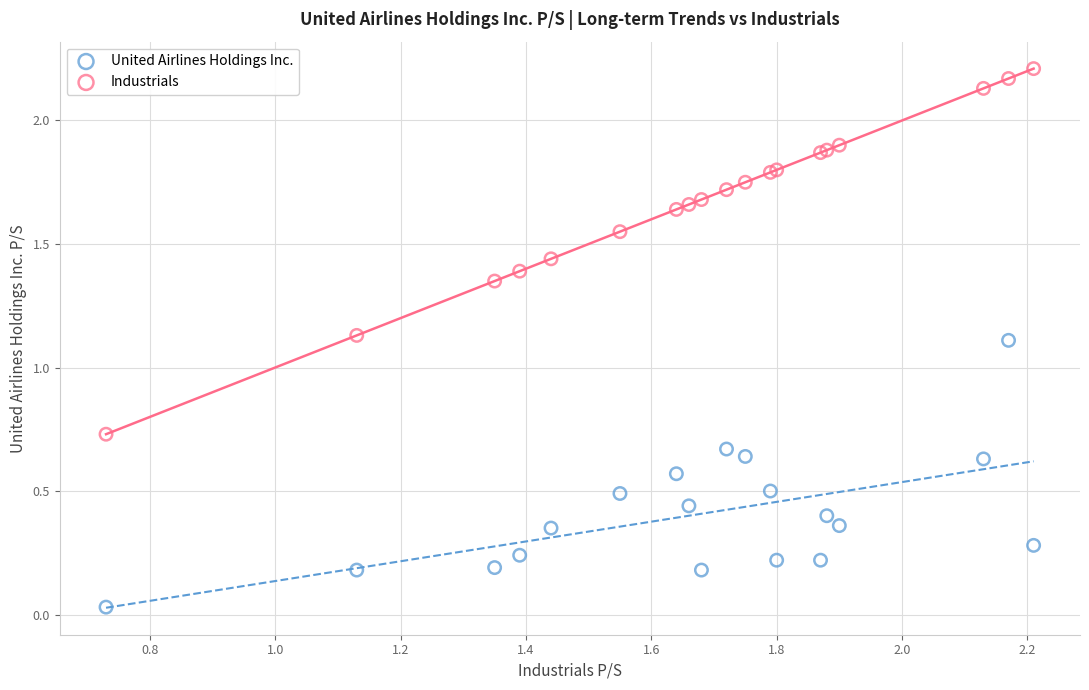

What is the X range (max minus min) for the scatter plot?

1.5